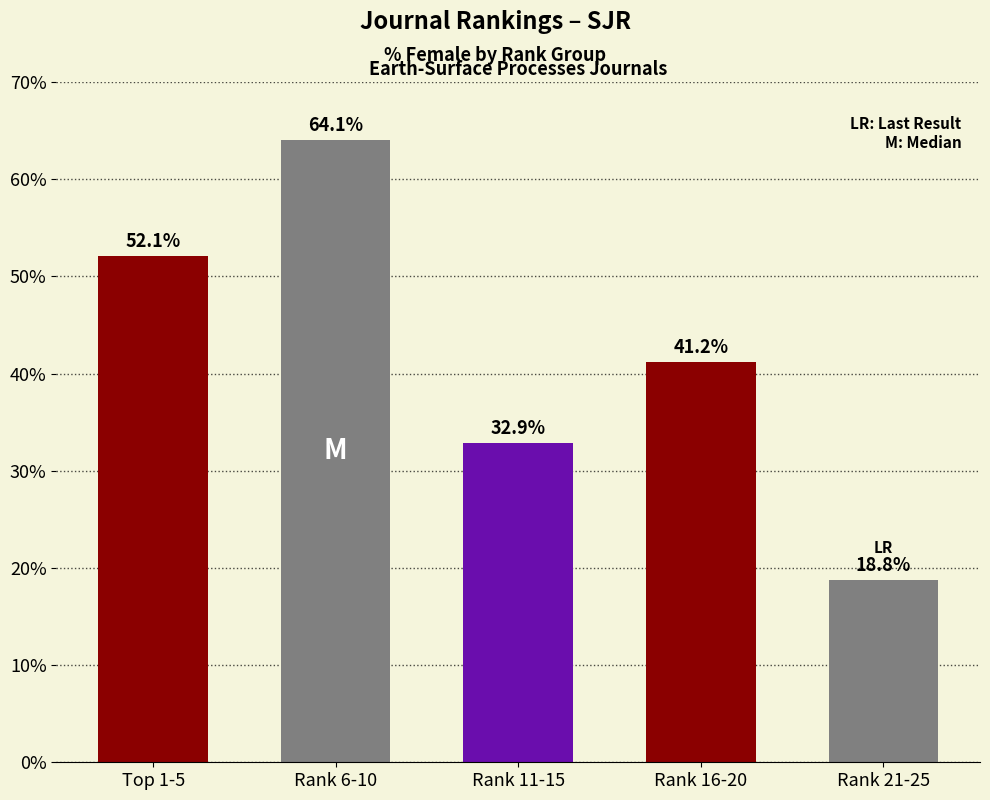

Where is the data nearest to the value 41?

Rank 16-20